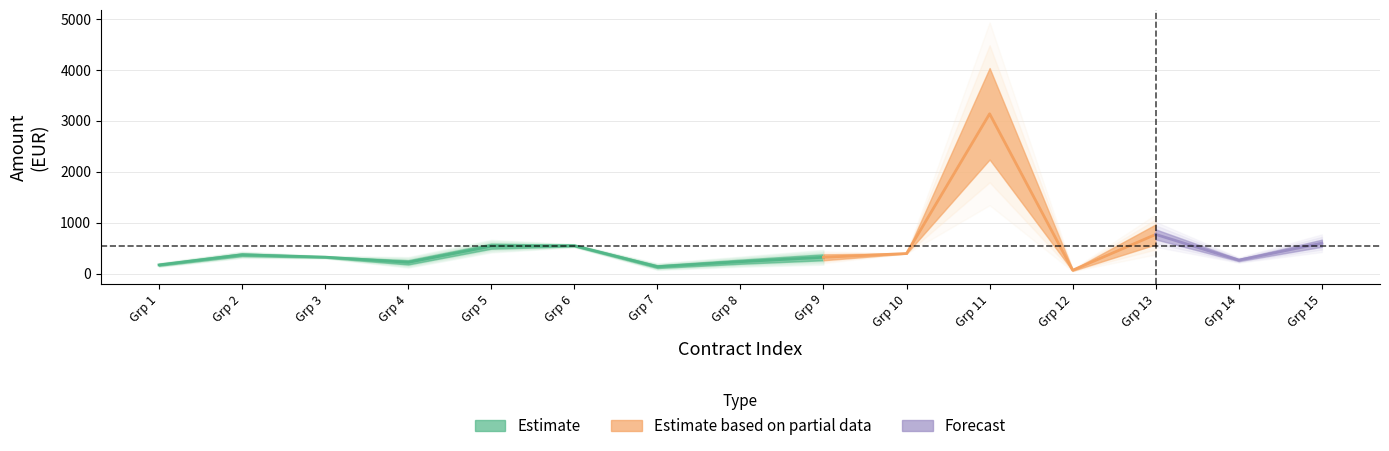

Is this an area chart (filled region under the line)?

No